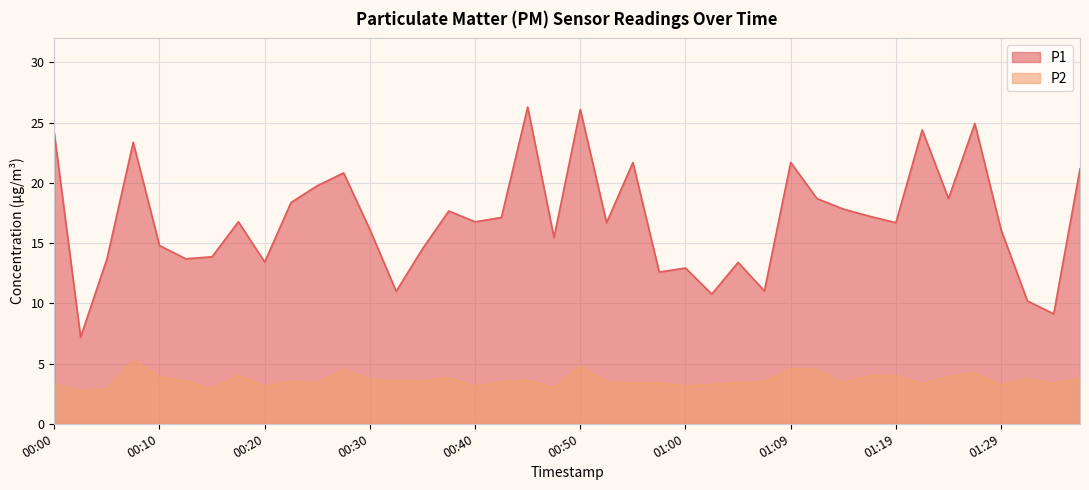

Which label corresponds to the smallest value in the chart?

00:03